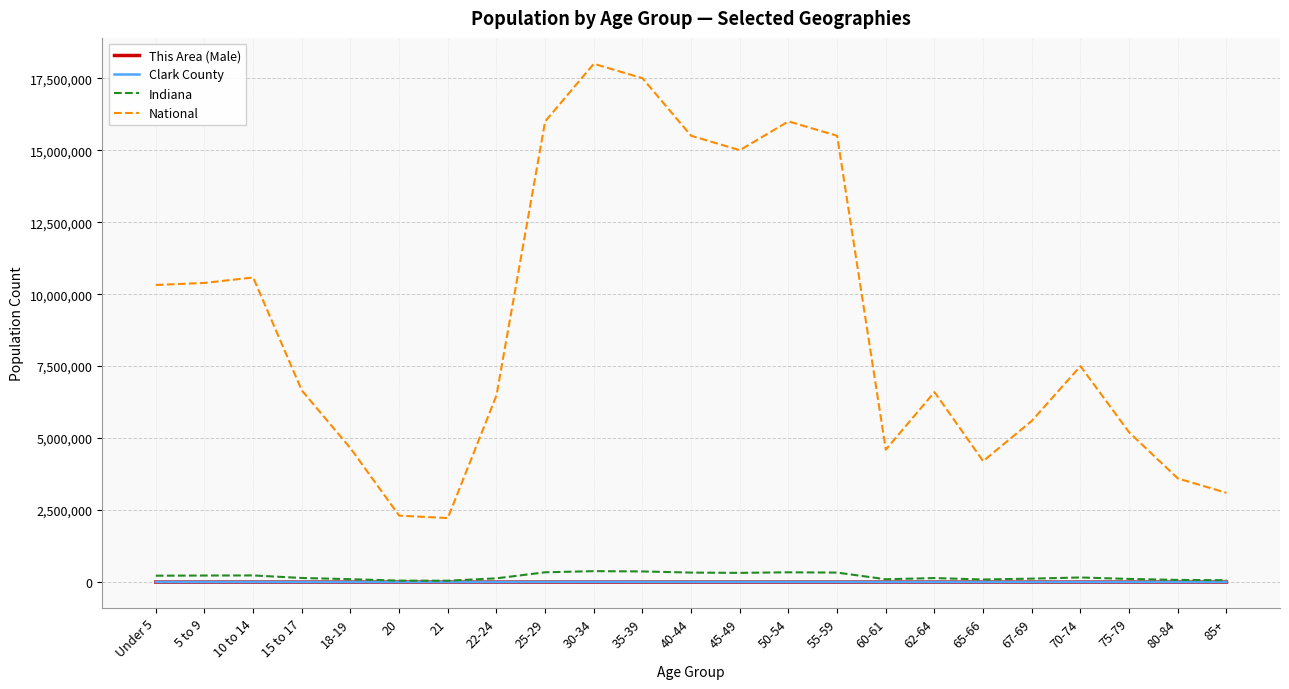

Is it true that National equals 15000000 at 45-49?

True